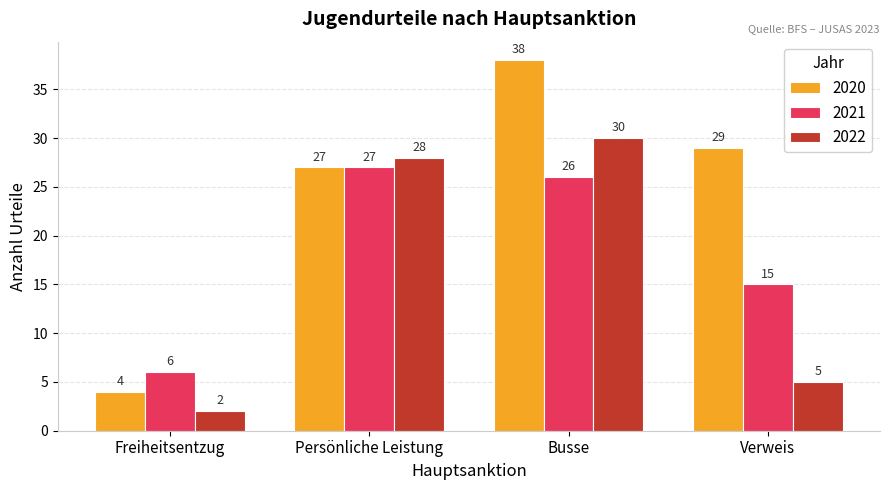

List the series in order of their peak value, highest first.

2020, 2022, 2021